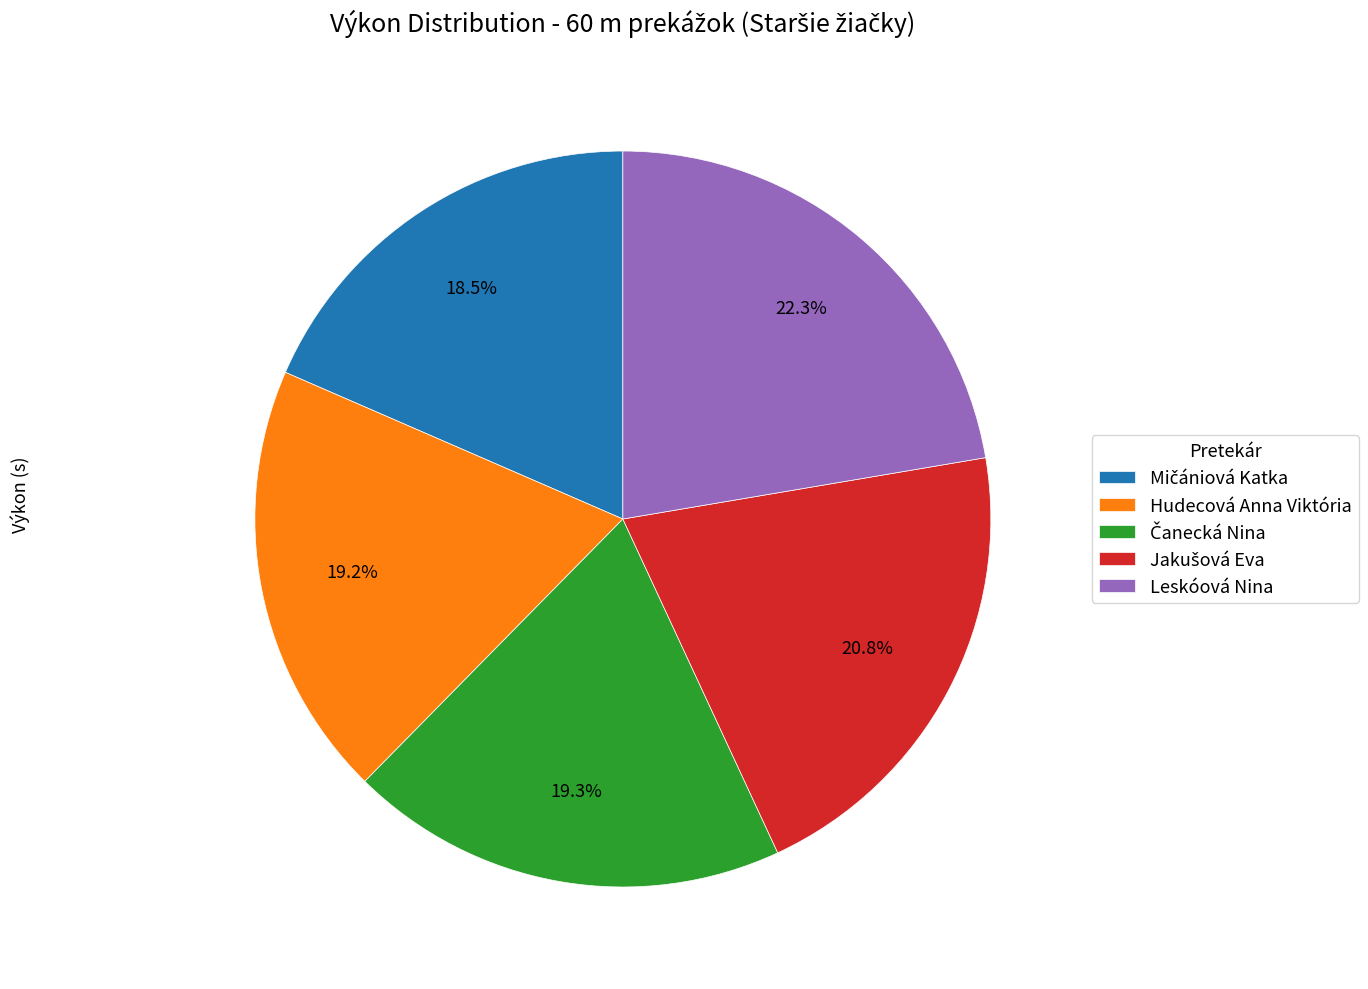

What percentage is the Hudecová Anna Viktória slice, to the nearest percent?

19%